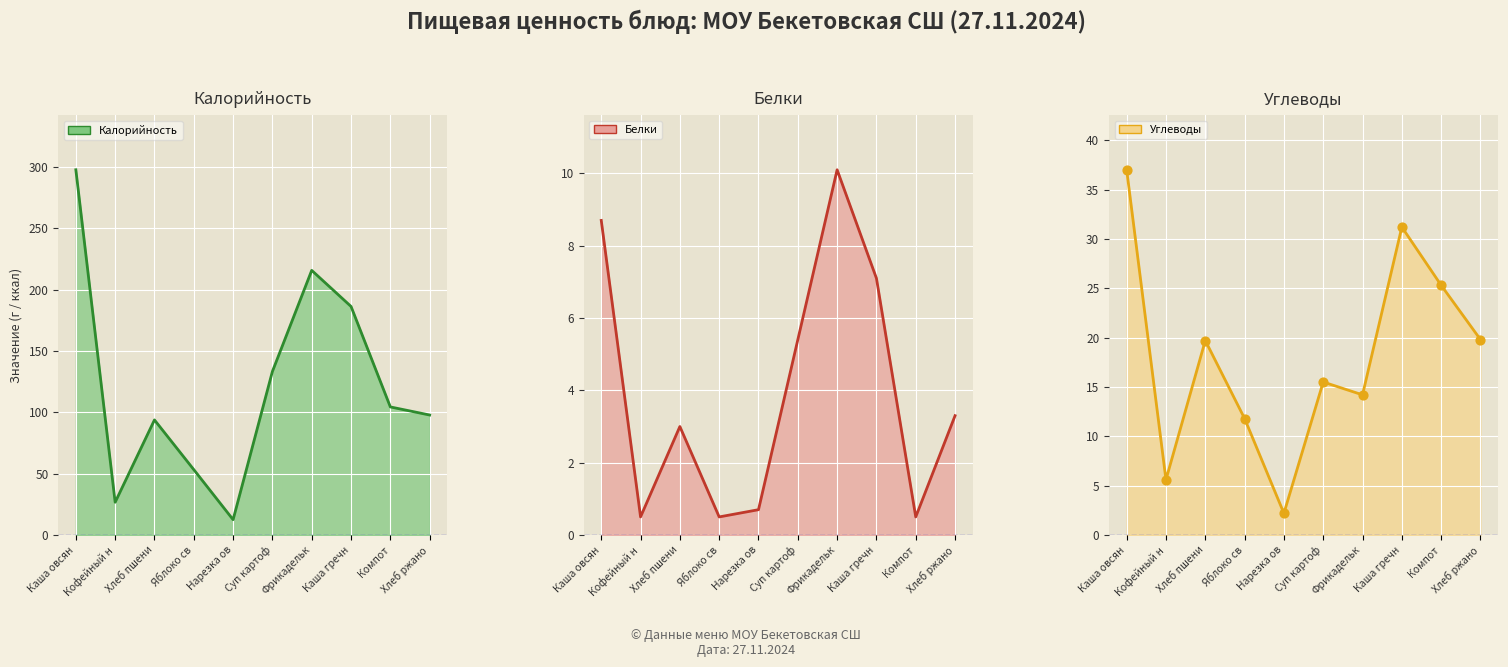

Is the value of Белки at Каша овсян greater than the value of Калорийность at Каша овсян?

No